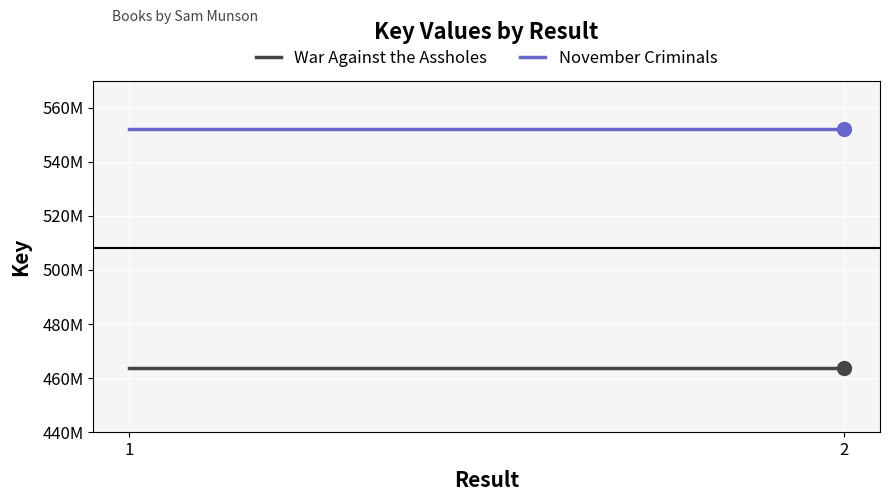

Is the value of War Against the Assholes at 1 greater than the value of November Criminals at 1?

No